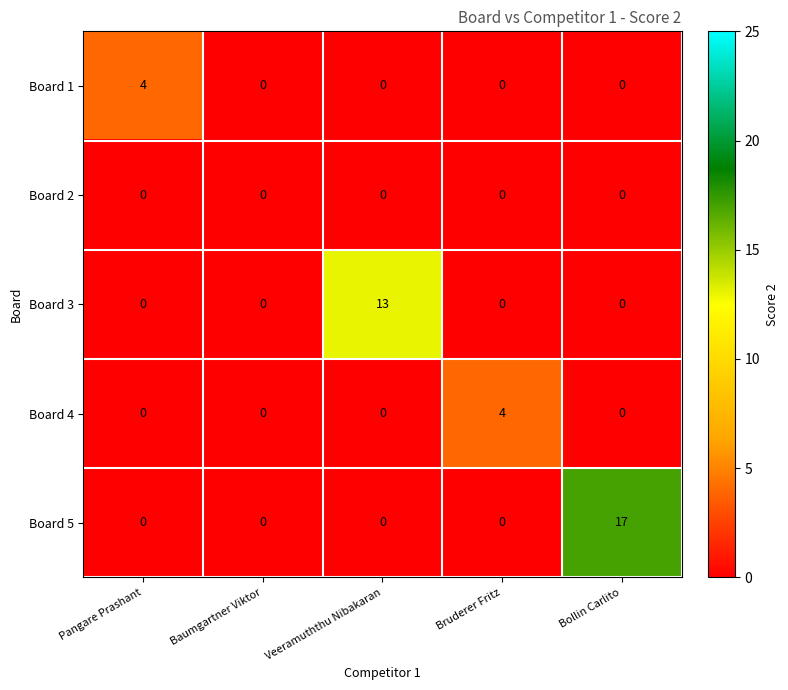

Which label corresponds to the largest value in the chart?

Bollin Carlito